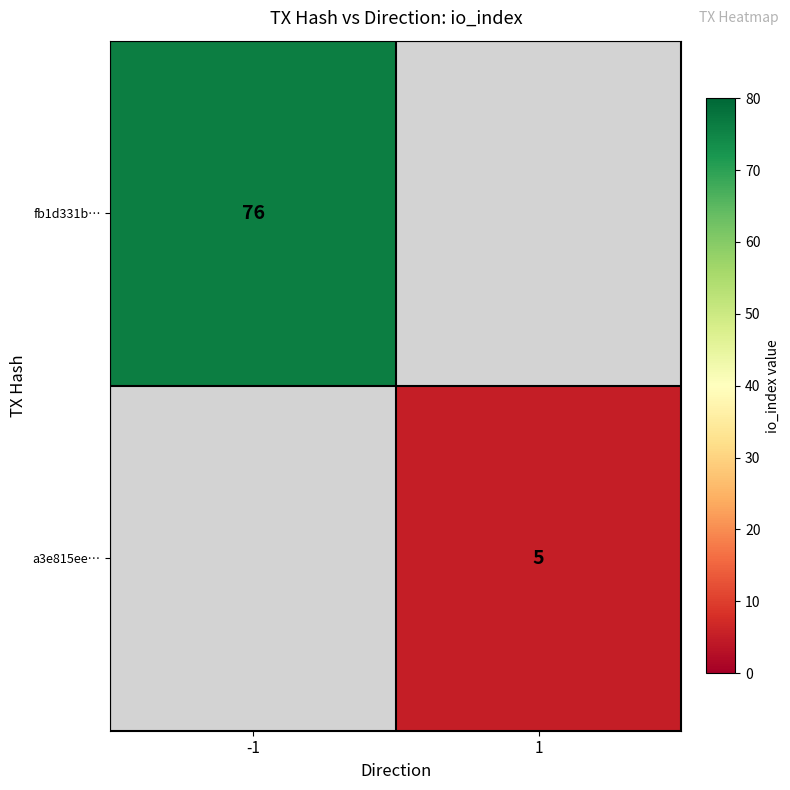

True or false: fb1d331b… has a value of 135 at -1.

False